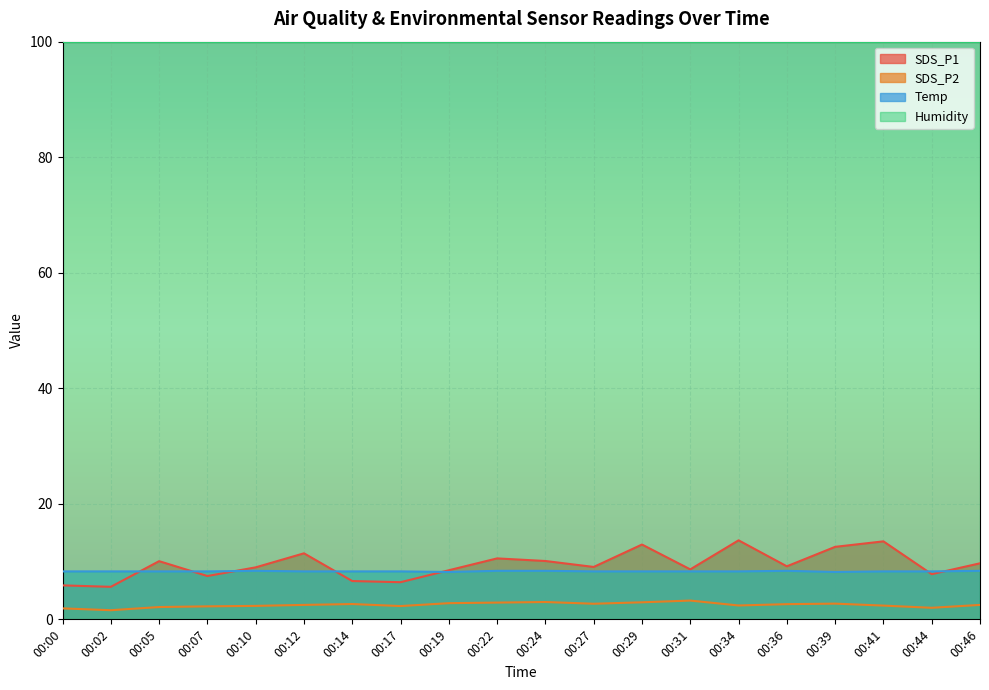

What is the spread (max minus min) of values at 00:27?

97.2